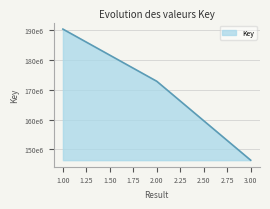

Rank the categories by value from lowest to highest.

3.00, 2.00, 1.00